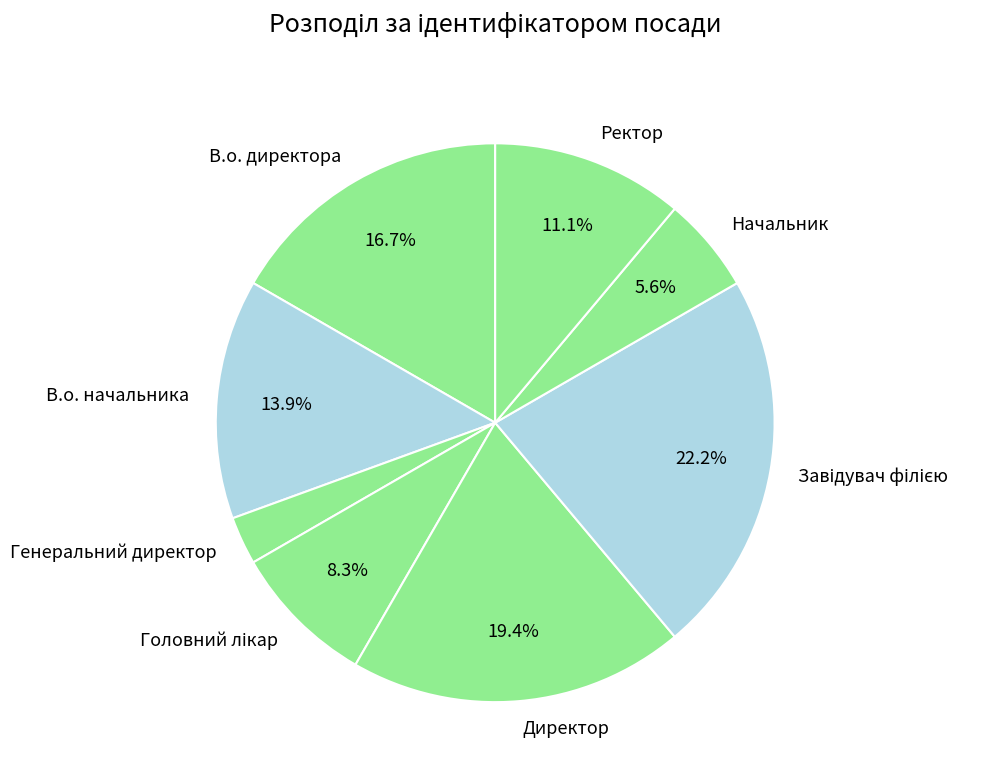

What percentage is the Генеральний директор slice, to the nearest percent?

3%